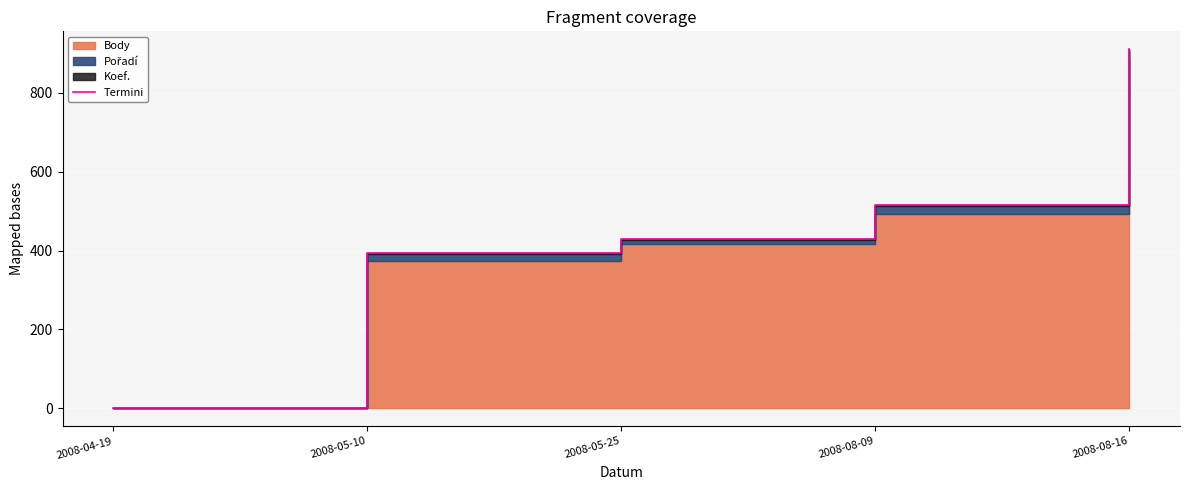

The chart shows a value of 866 at 2008-08-09. True or false?

False